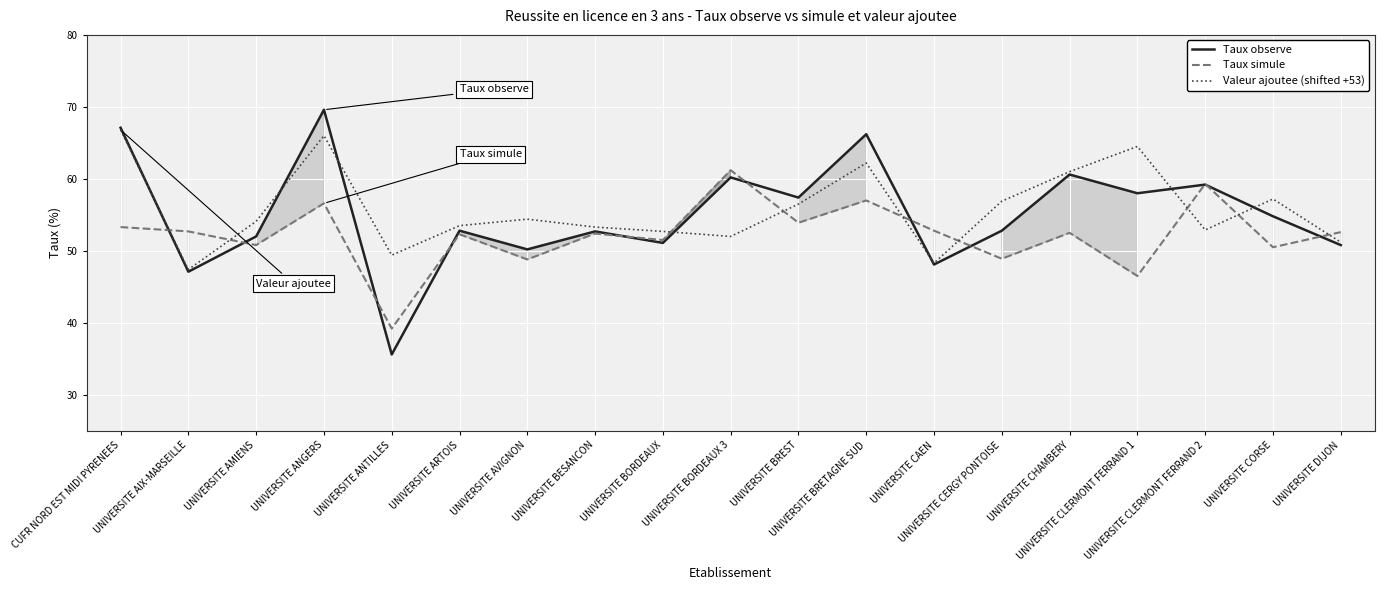

What is the spread (max minus min) of values at UNIVERSITE ARTOIS?

1.2